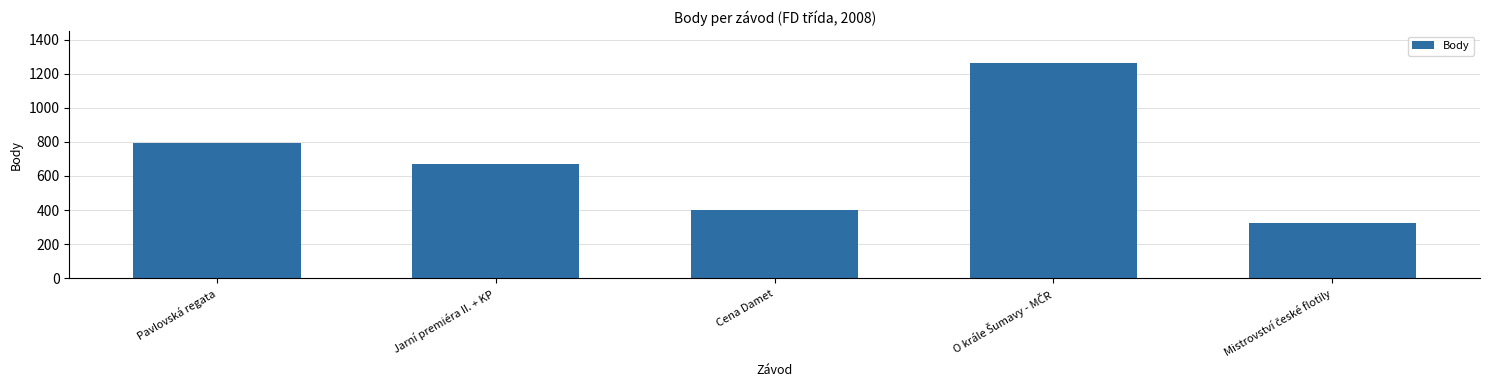

What is the average value?

690